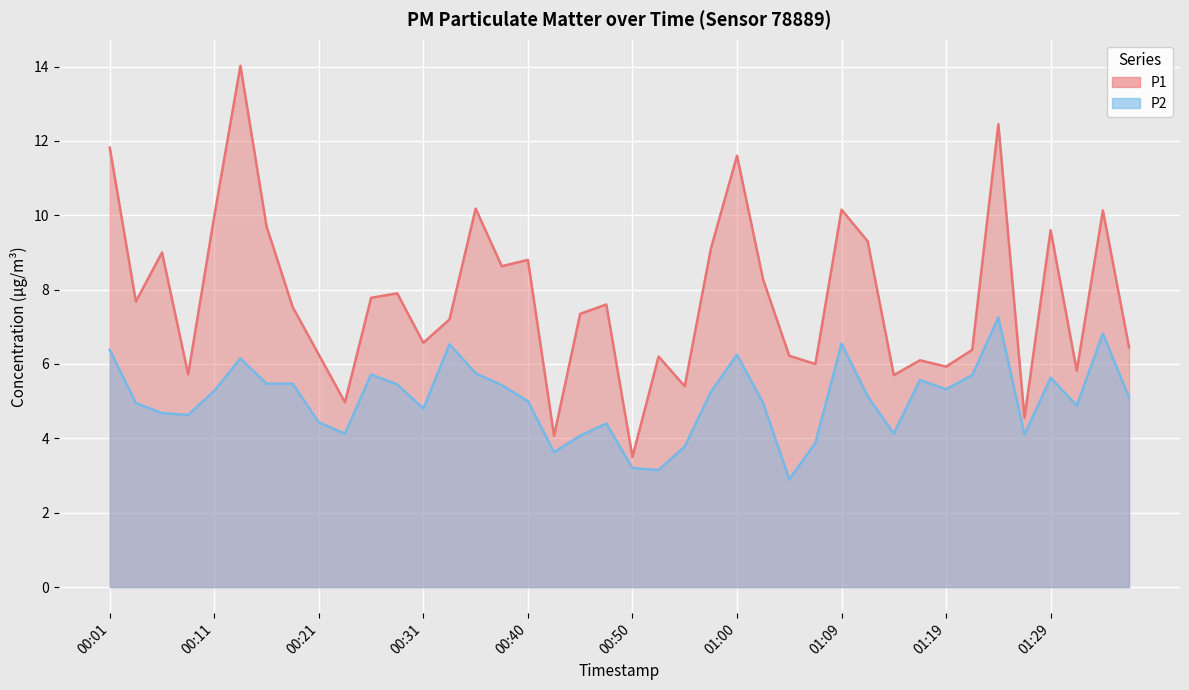

Is the value of P2 at 00:31 greater than the value of P1 at 00:48?

No